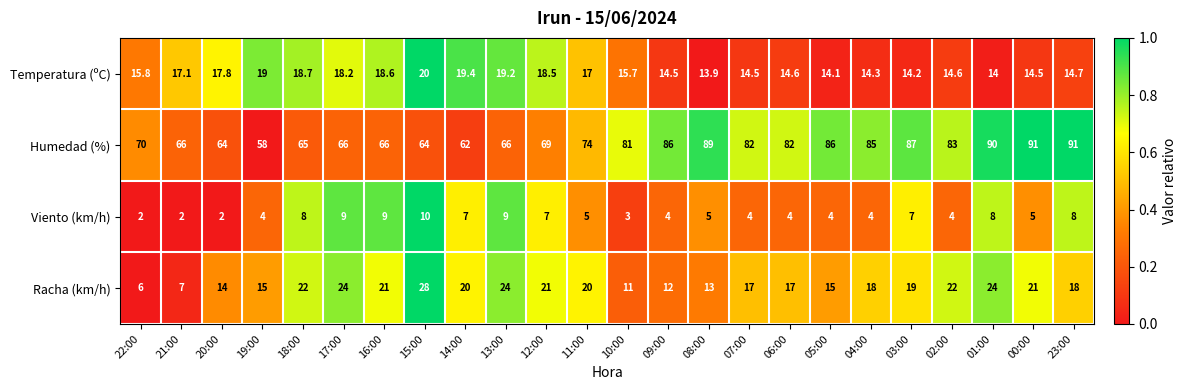

Which series changed the most between 20:00 and 19:00?

Humedad (%)